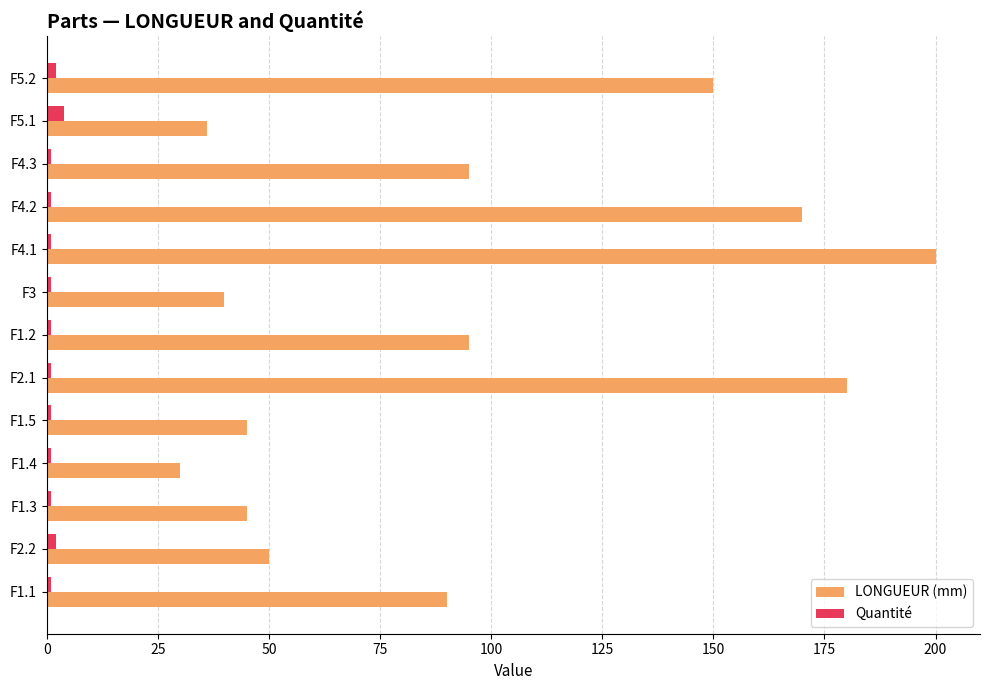

The value of LONGUEUR (mm) at F1.3 is 45. True or false?

True